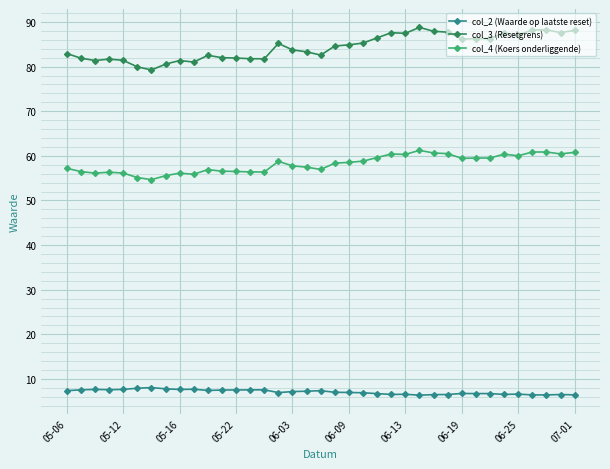

Which series has the largest total across all categories?

col_3 (Resetgrens)